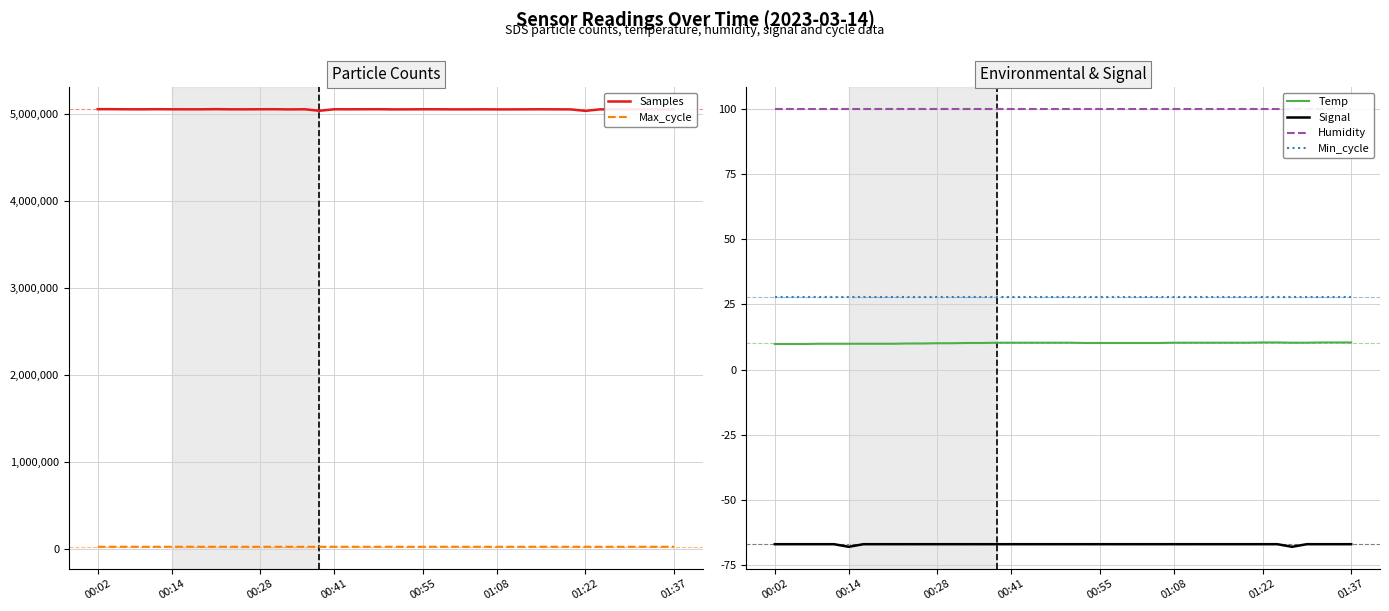

What is the total value across all series at 19?

5073476.2